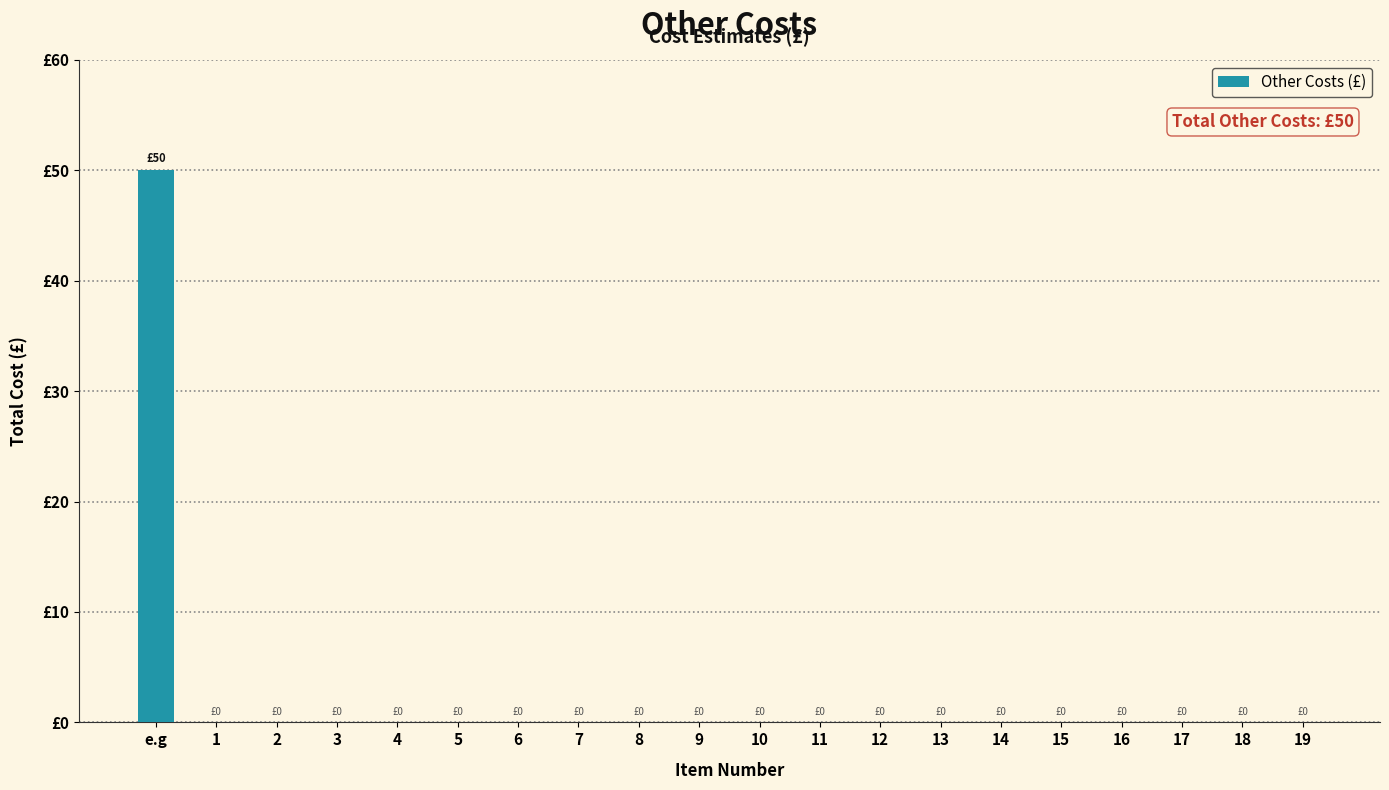

Reading right to left, list all the values displayed in this chart.

0	0	0	0	0	0	0	0	0	0	0	0	0	0	0	0	0	0	0	50